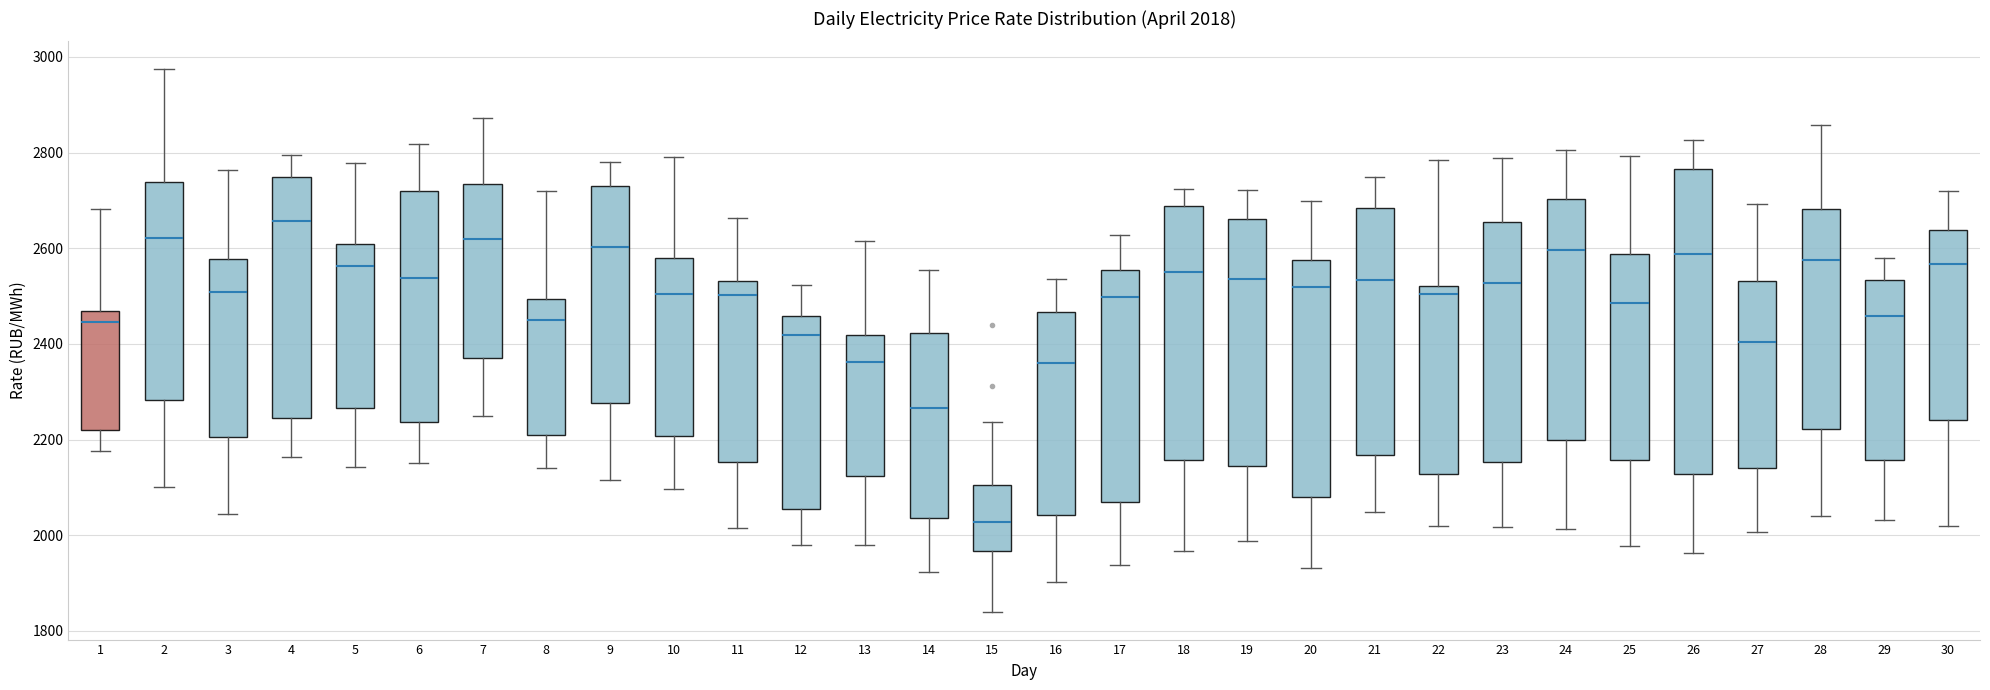

Which box has the highest median line?

4